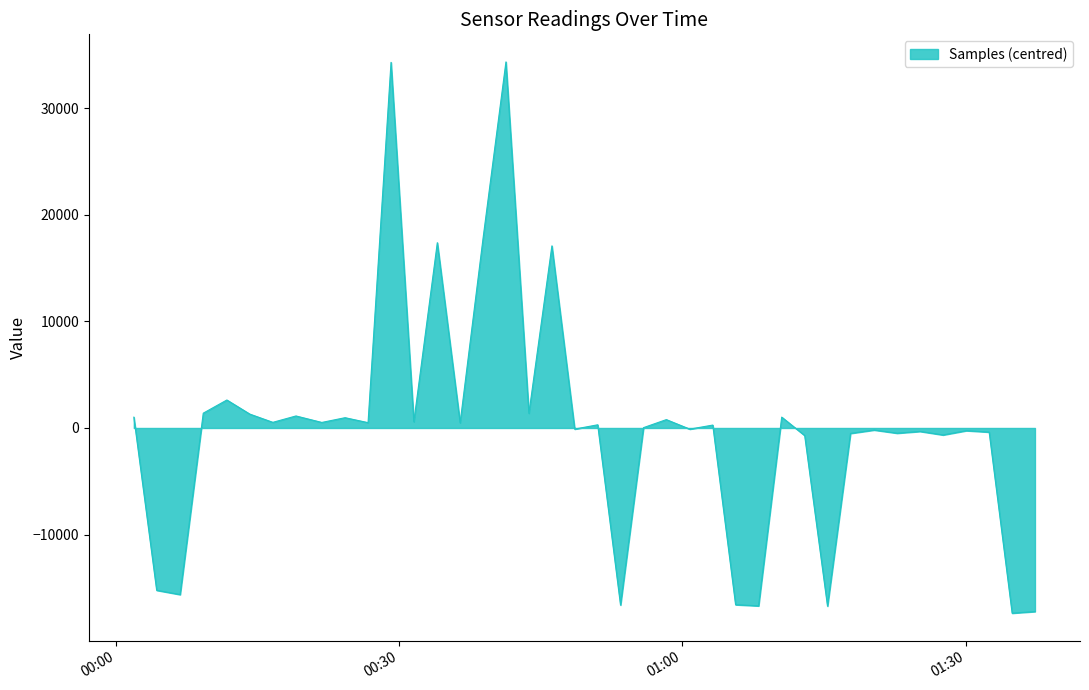

True or false: there are more than 1 points higher than both neighbors.

True